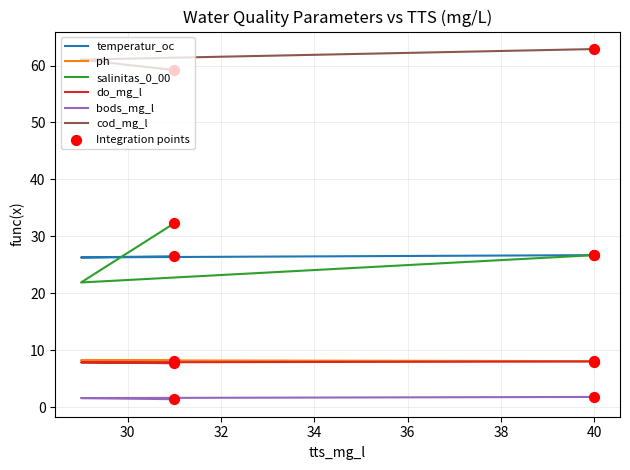

What are all the series names shown in the legend?

temperatur_oc, ph, salinitas_0_00, do_mg_l, bods_mg_l, cod_mg_l